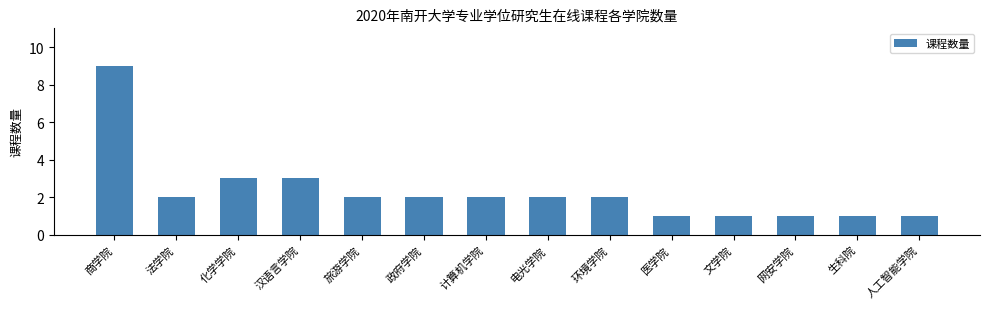

What is the difference between the values at 人工智能学院 and 环境学院?

1